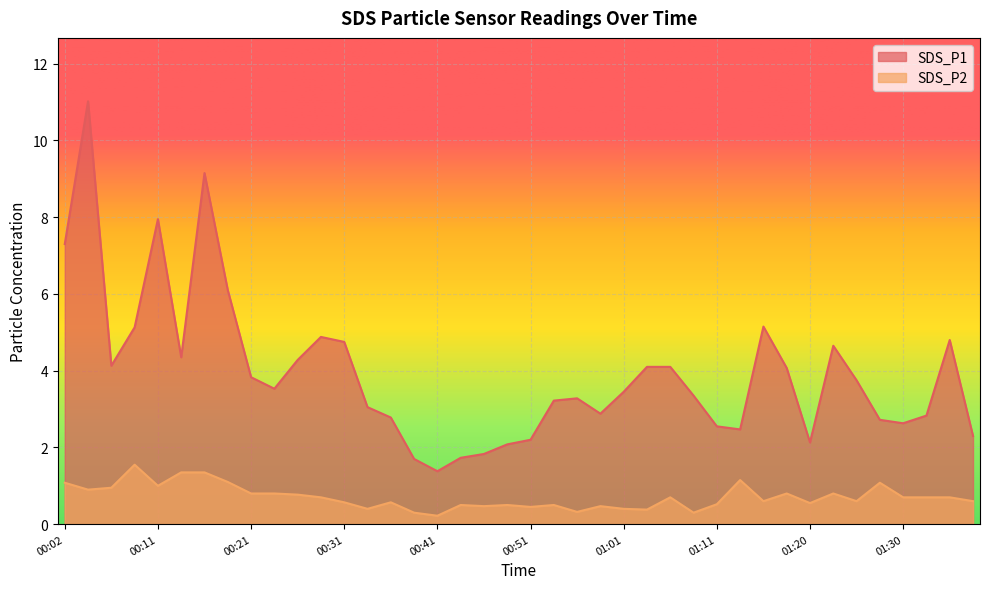

True or false: SDS_P1 and SDS_P2 cross at least once.

False